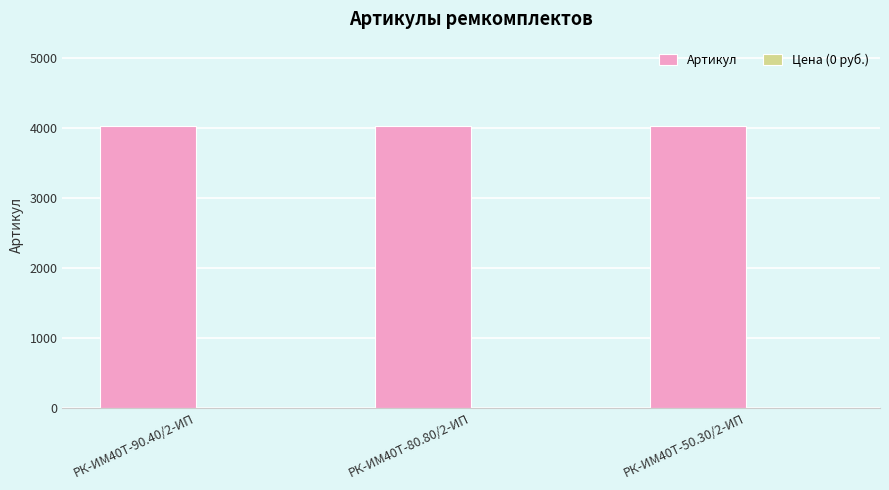

Is it true that the value at РК-ИМ40T-80.80/2-ИП is 5400?

False